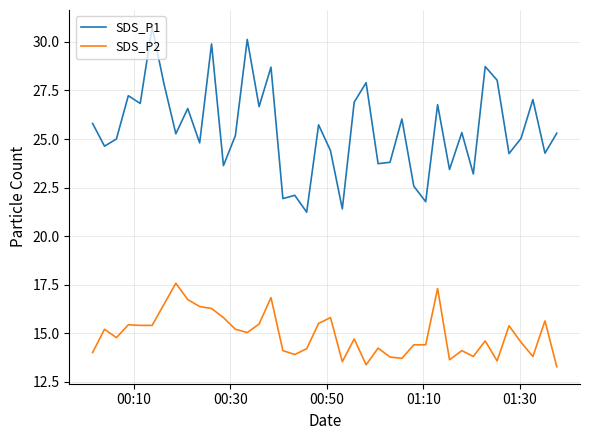

Which series has the largest total across all categories?

SDS_P1